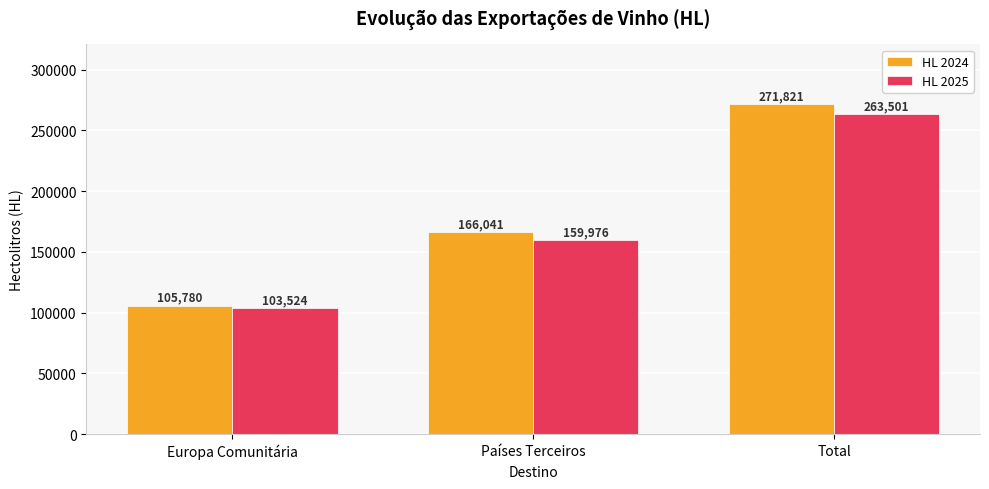

What is the highest value of the HL 2024 series?

271821.3